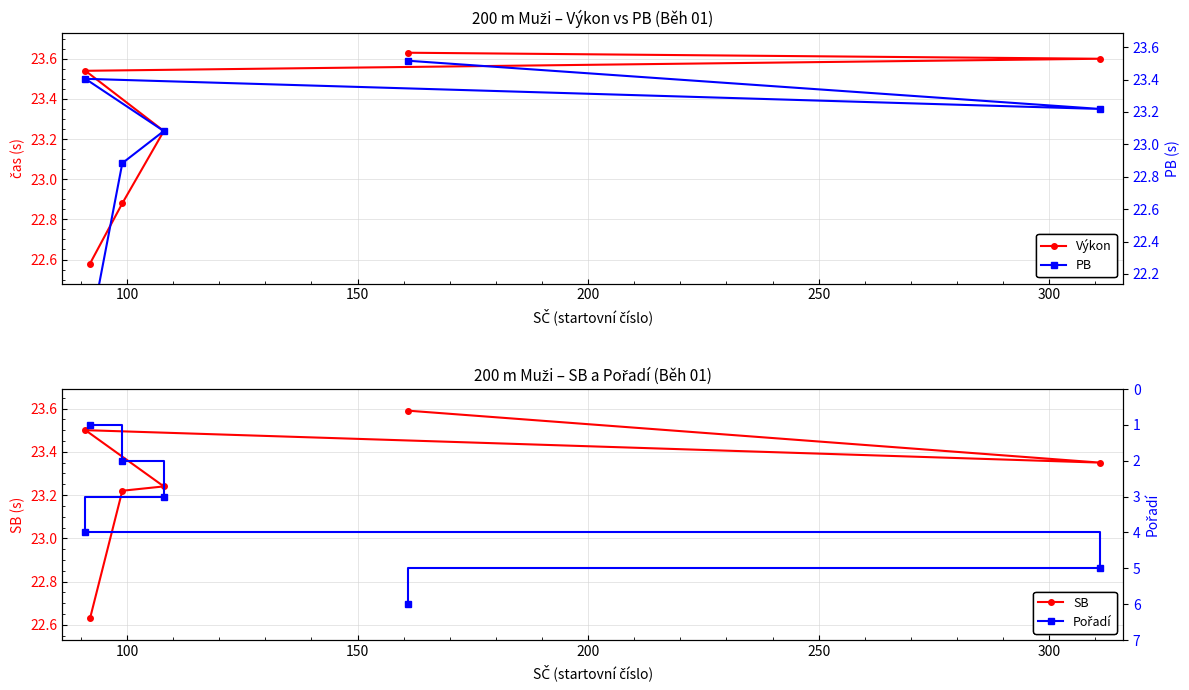

What is the maximum value for SB?

23.6